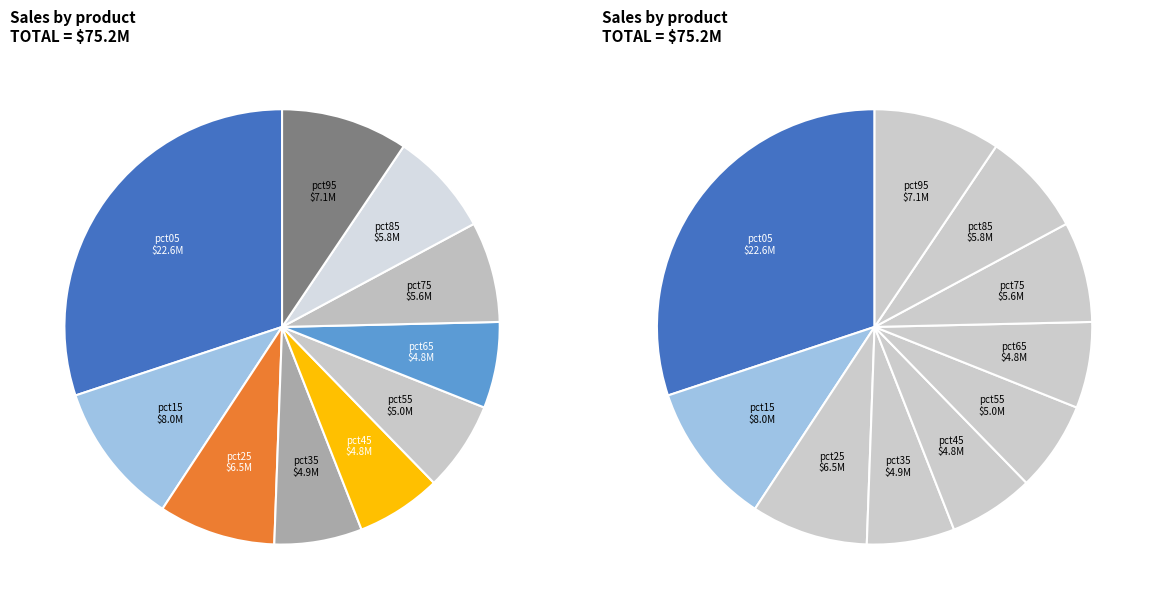

Which slice is the largest?

pct05